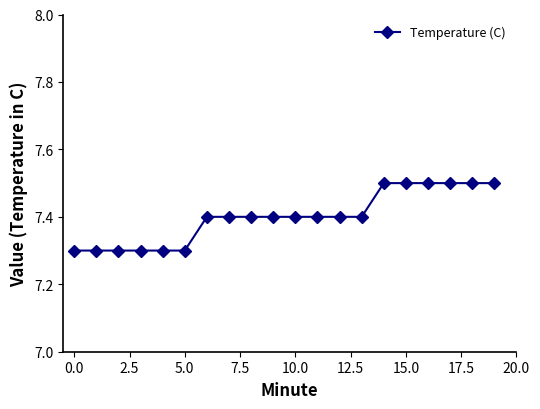

Does the chart have visible grid lines?

No